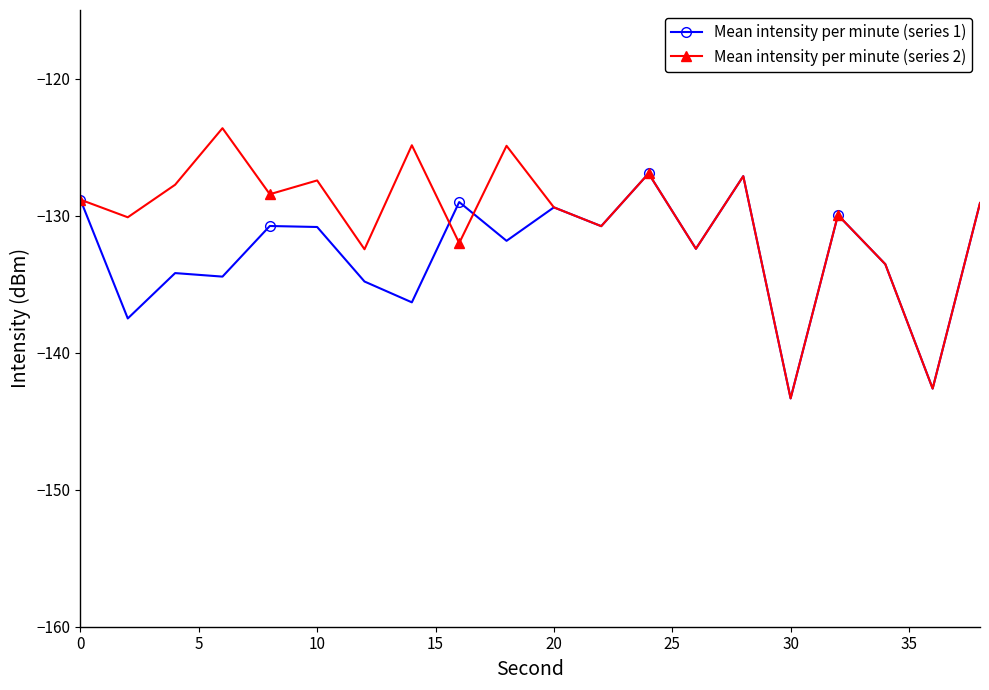

What is the value of the Mean intensity per minute (series 2) point at the 8th from the left?

-124.9